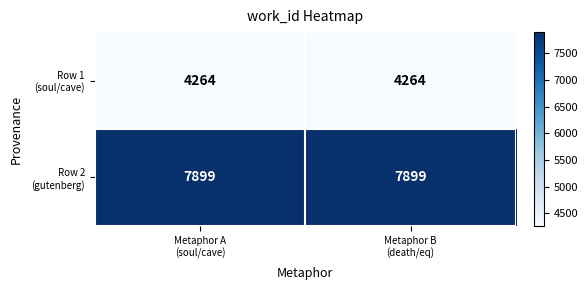

What is the maximum value shown in the chart?

7899